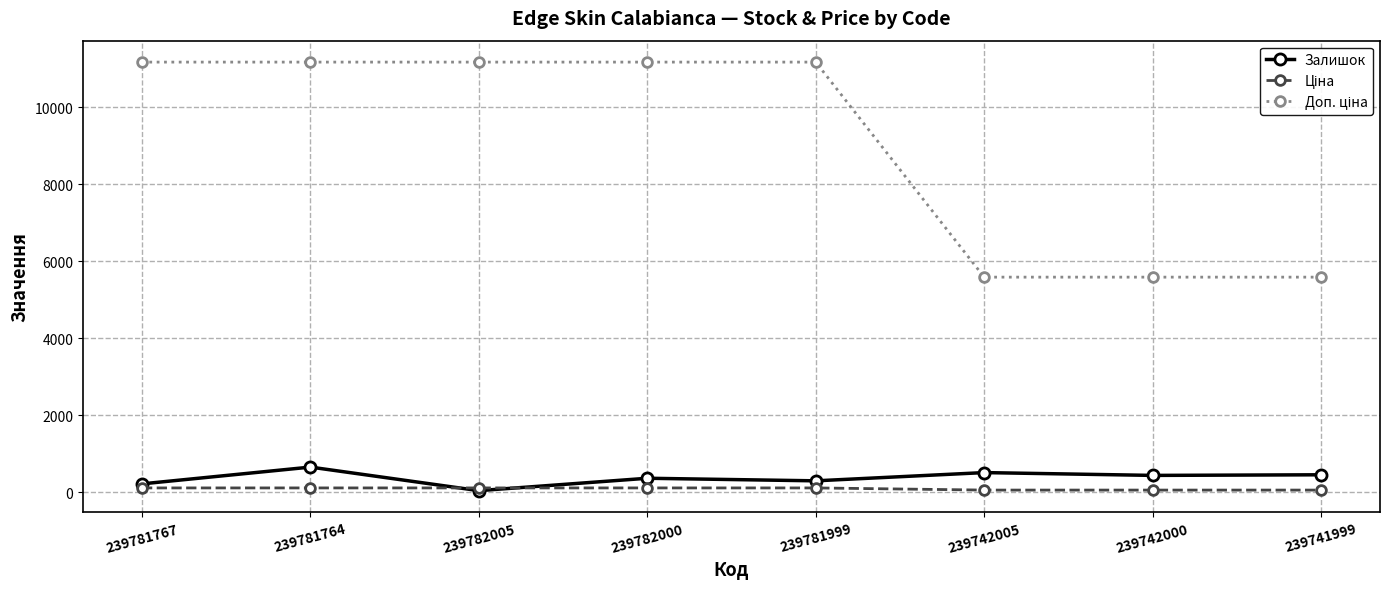

Is it true that Залишок equals 41.0 at 239782005?

True